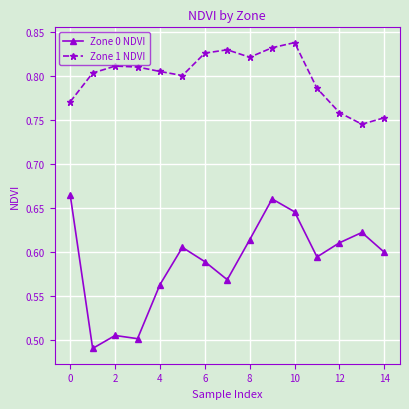

Which series has the largest total across all categories?

Zone 1 NDVI